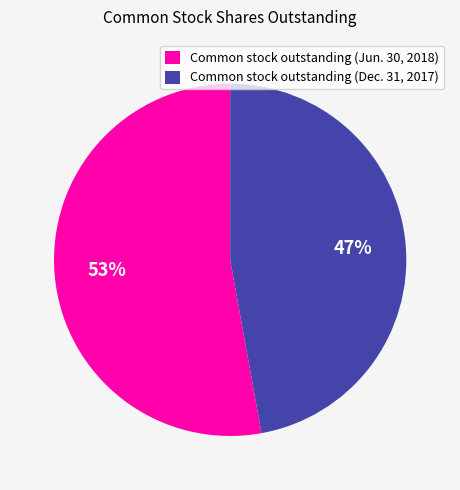

How many segments does this pie chart have?

2